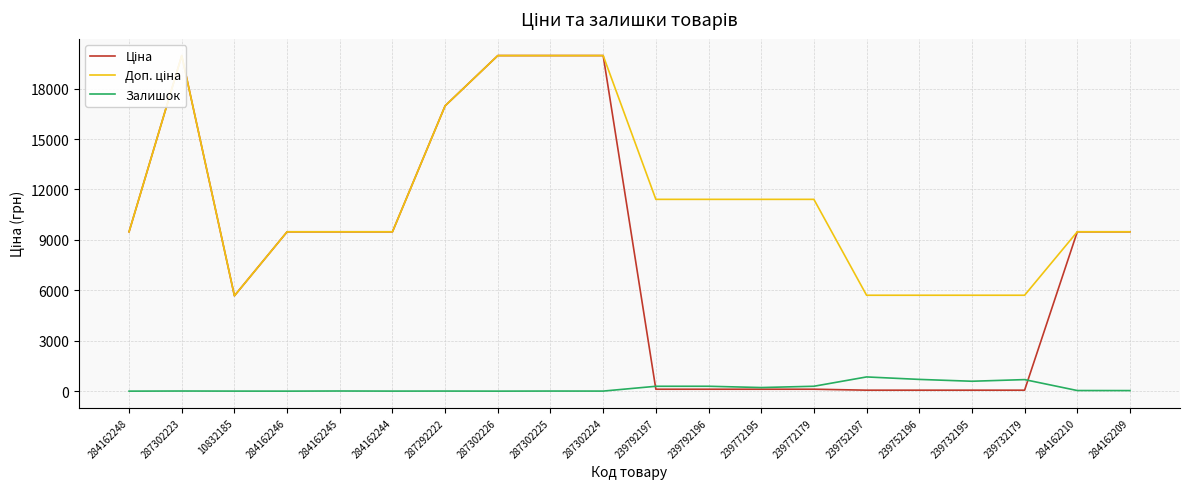

In Ціна, how many points are higher than both neighbors (excluding endpoints)?

1